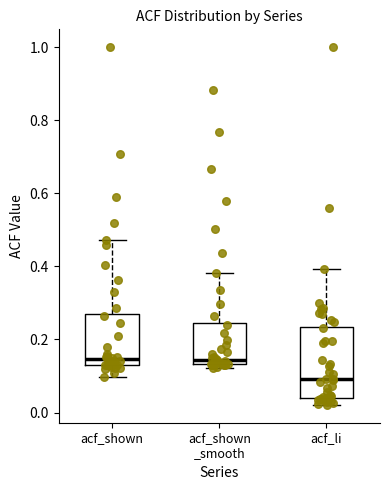

Comparing the boxes themselves (not the whiskers), which one is the tallest?

acf_li